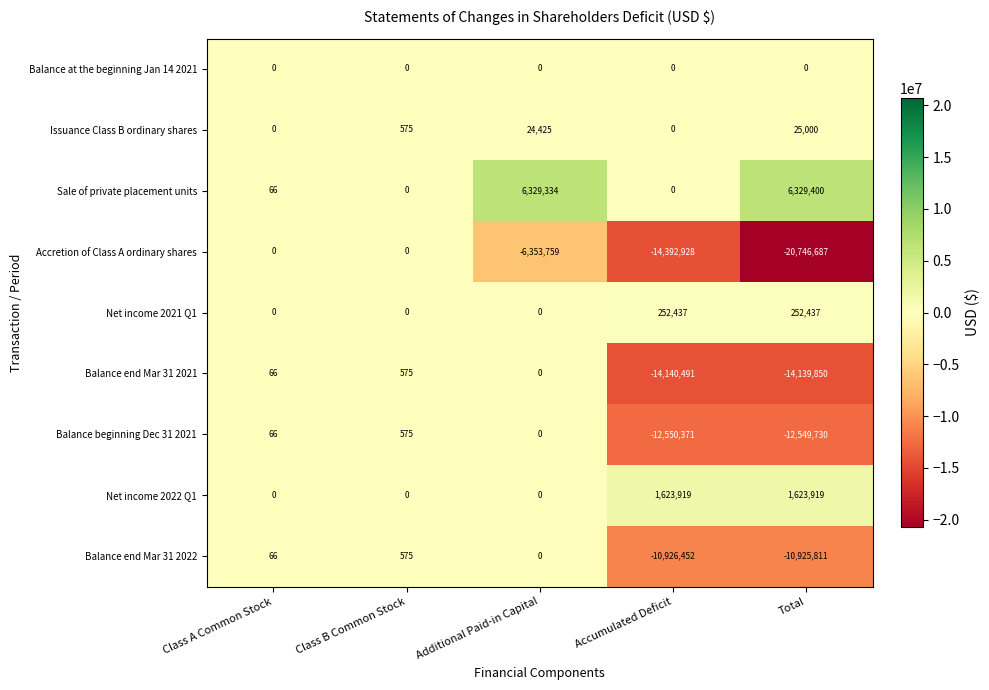

What is the total value across all series at Class A Common Stock?

264